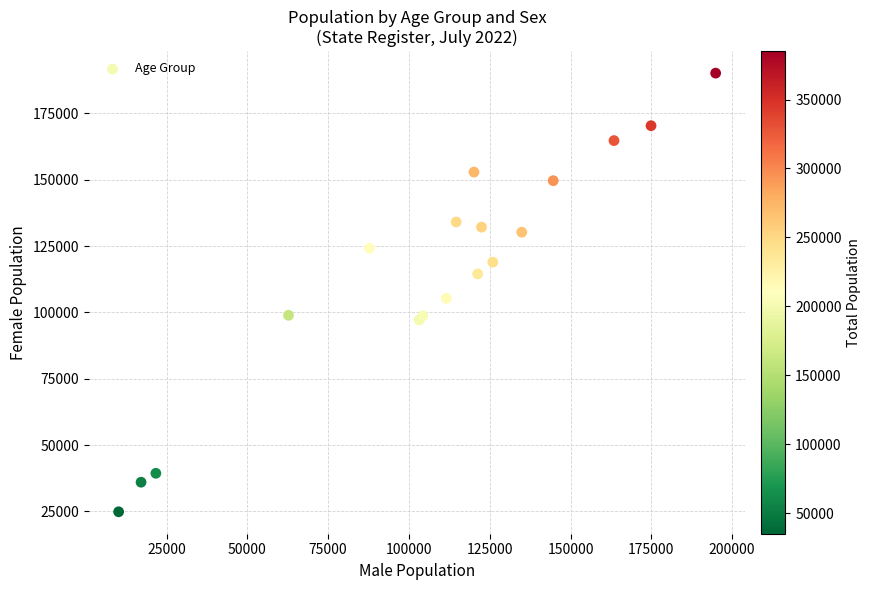

What Y value in the scatter plot is closest to 107531?

105309